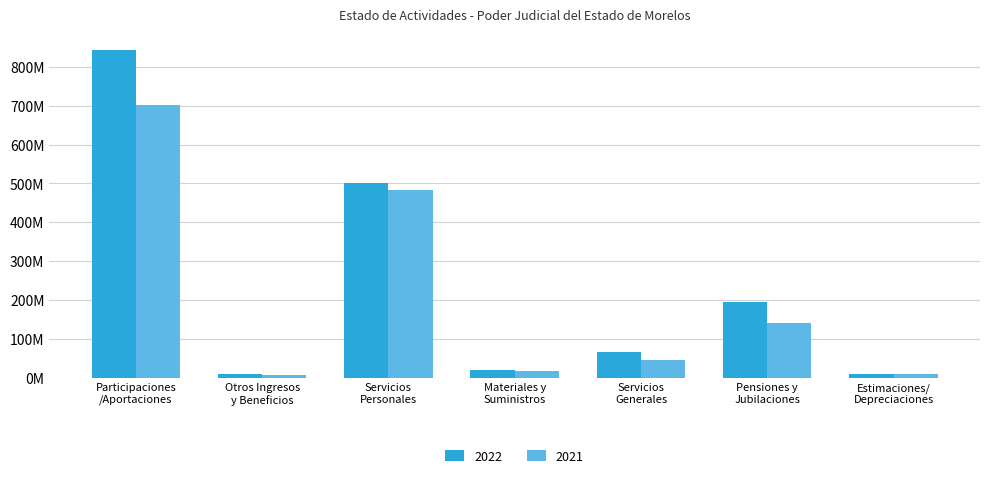

What are all the series names shown in the legend?

2022, 2021